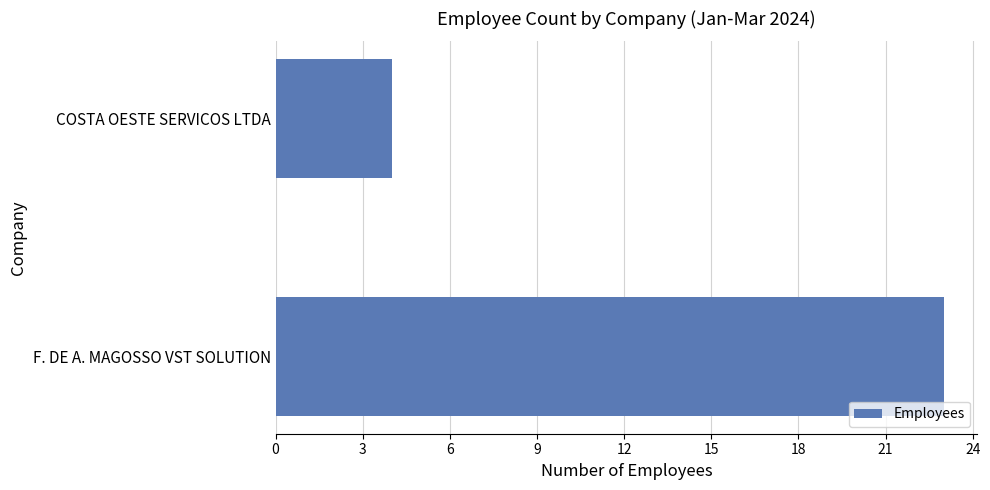

Reading bottom to top, transcribe all the data shown in this chart.

23	4